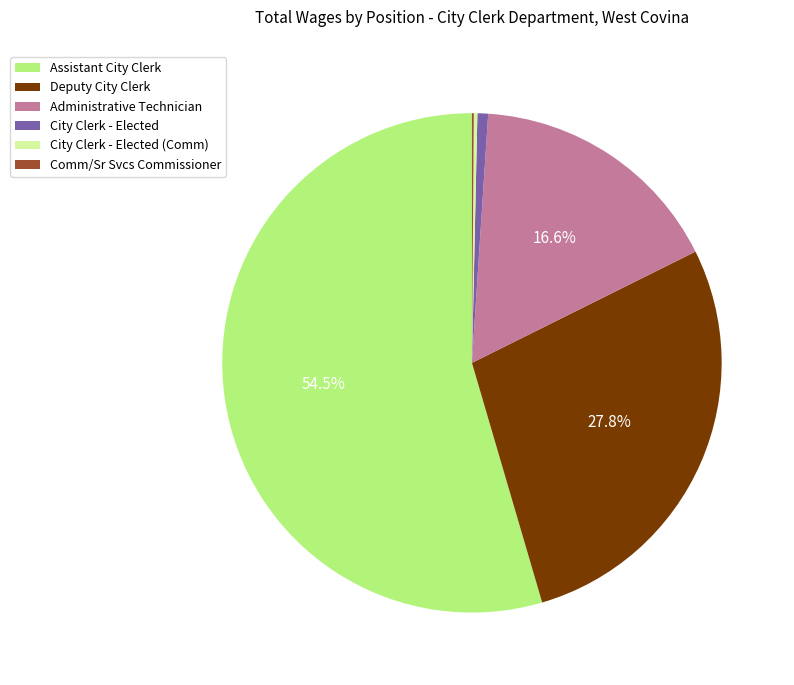

Which category has the biggest portion of the pie?

Assistant City Clerk